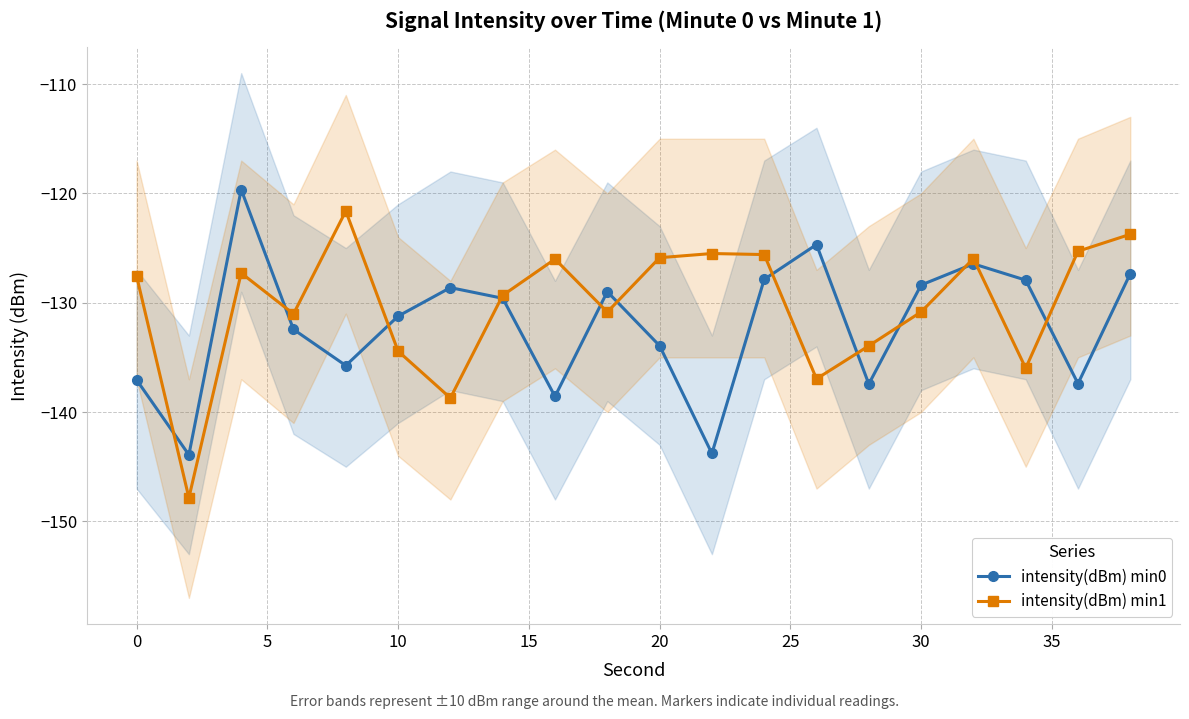

True or false: intensity(dBm) min0 has more than 0 interior local peaks.

True